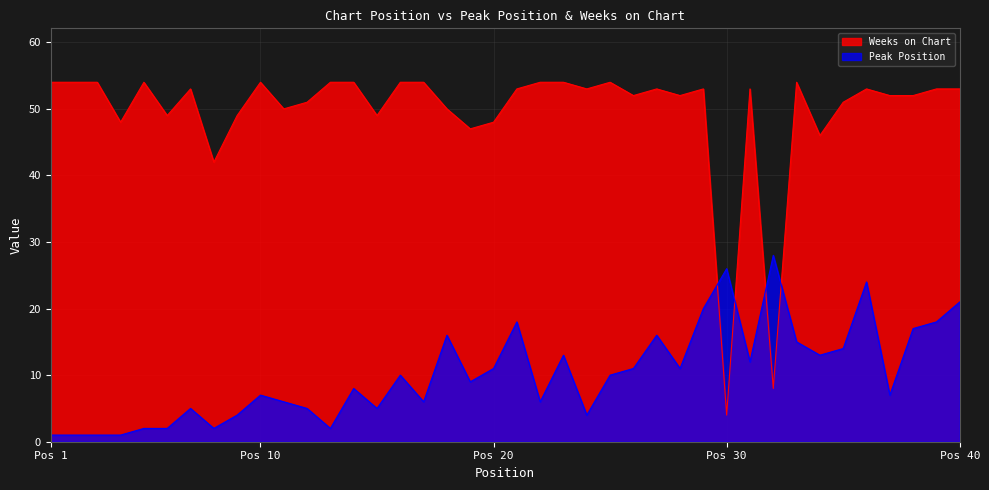

At how many categories does at least one series exceed 47?

35